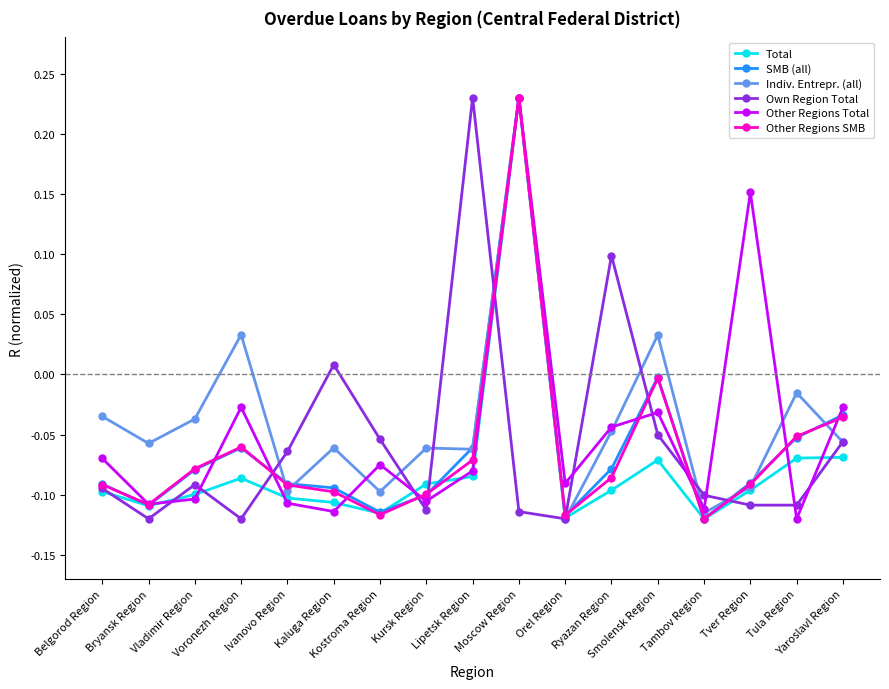

How many interior local peaks does the Other Regions SMB series have?

3